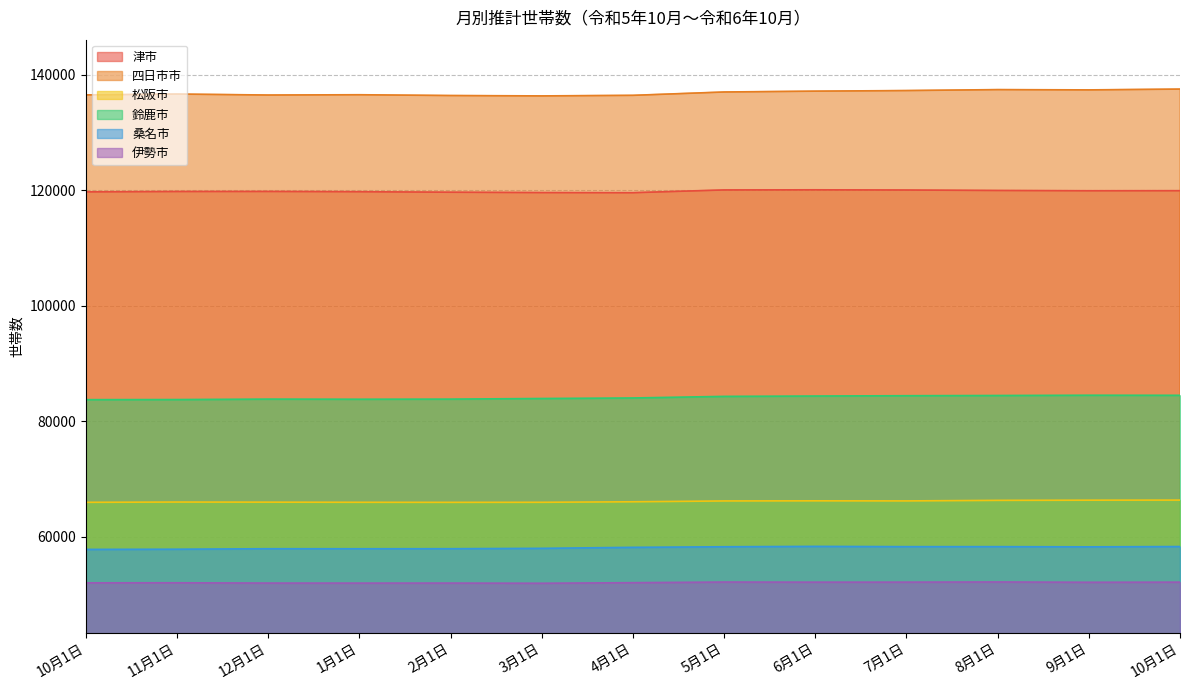

True or false: 伊勢市 and 松阪市 cross at least once.

False